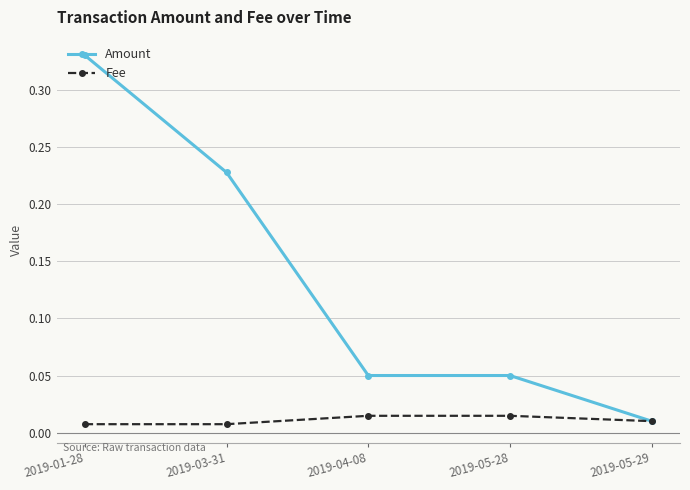

At which category does the chart reach its peak across all series?

2019-01-28